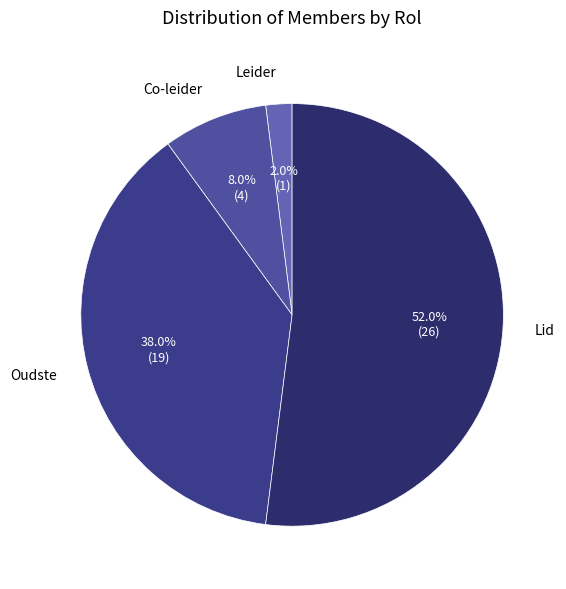

Is it true that Oudste is 38% of the pie?

True